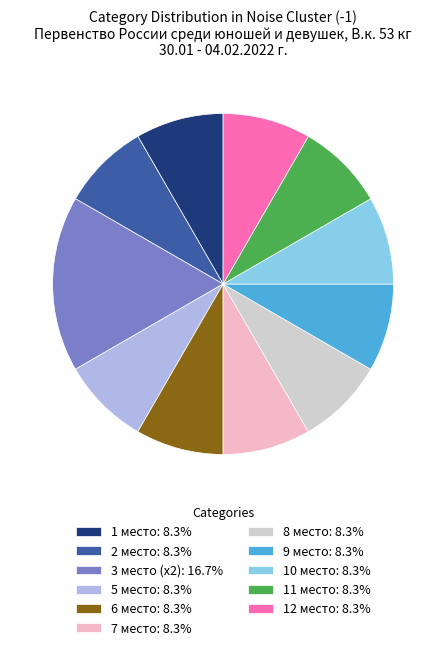

Is the sum of 11 место: 8.3% and 12 место: 8.3% greater than half?

No